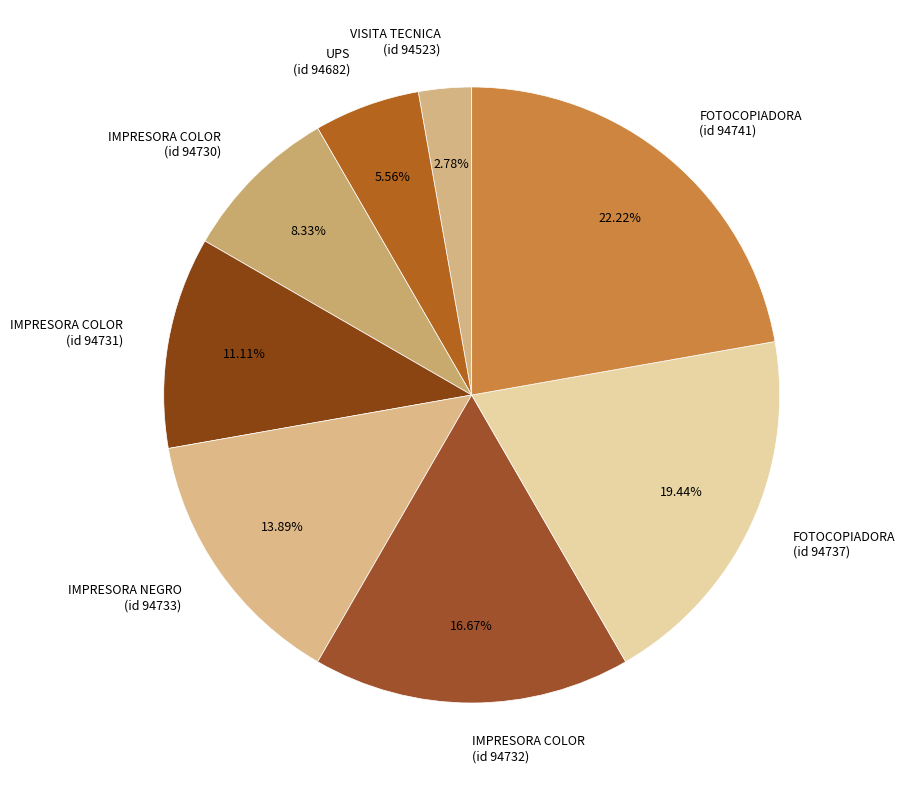

Is the sum of VISITA TECNICA (id 94523) and IMPRESORA COLOR (id 94732) greater than half?

No